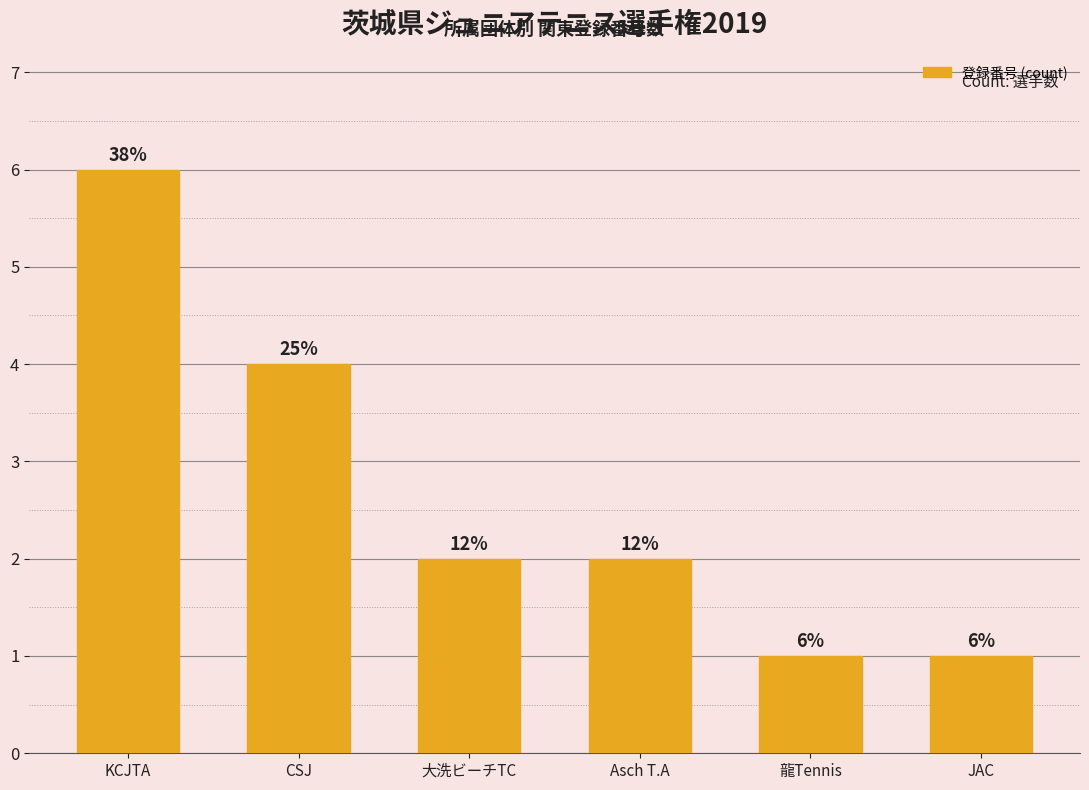

What is the difference between the maximum and minimum values?

5